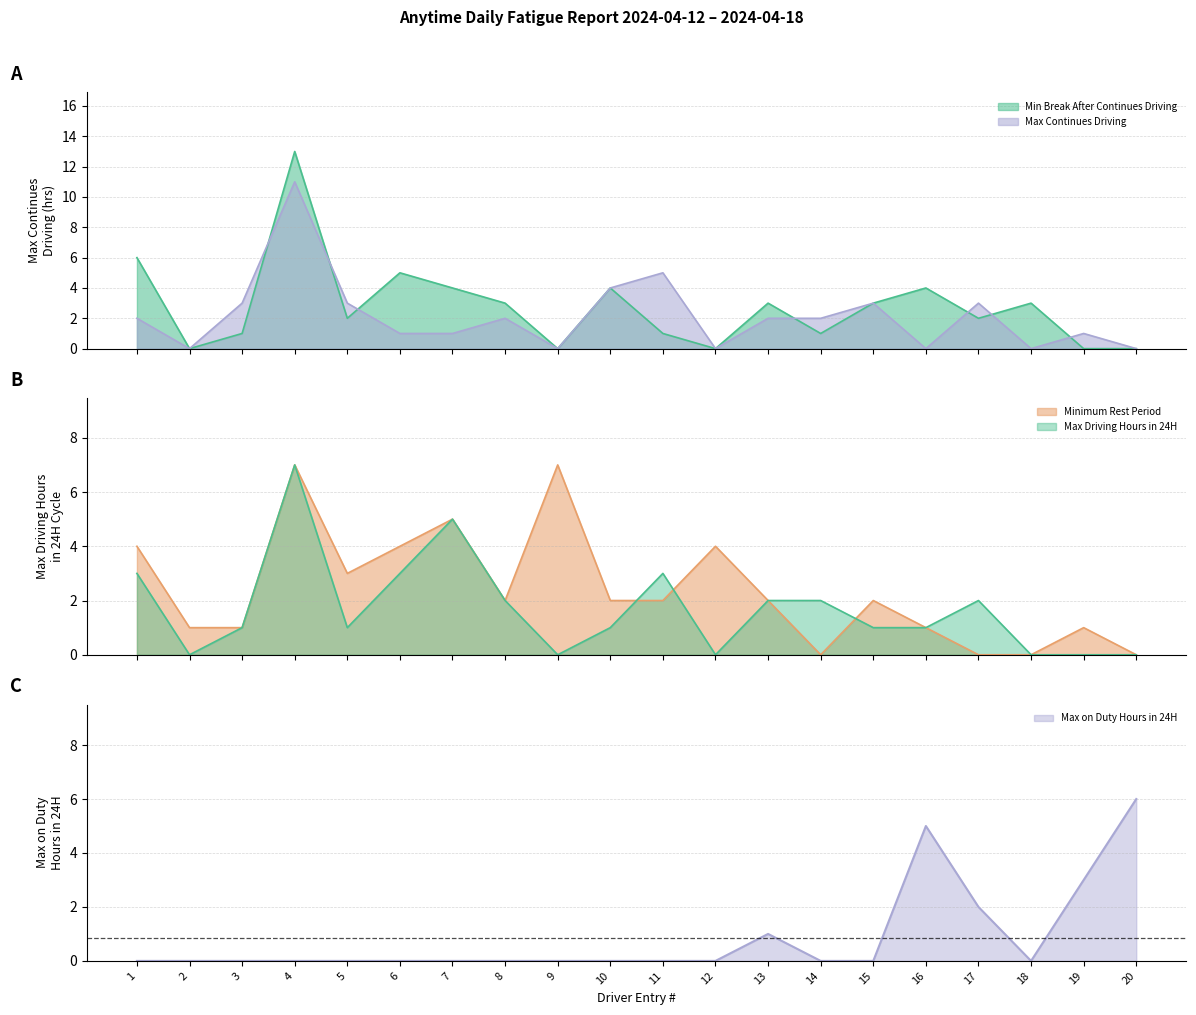

At which label does Min Break After Continues Driving reach its peak?

4